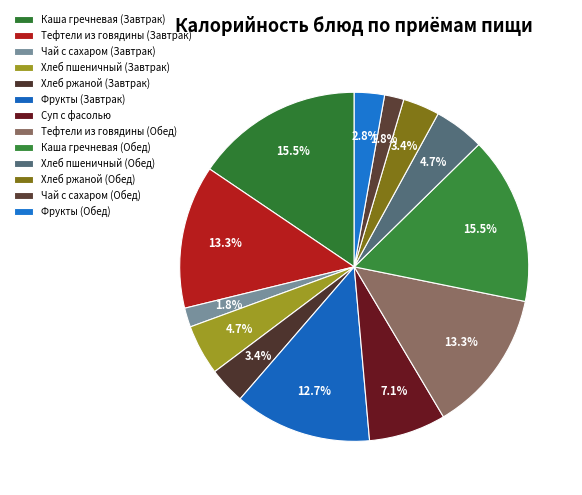

Count the number of slices in the pie.

13